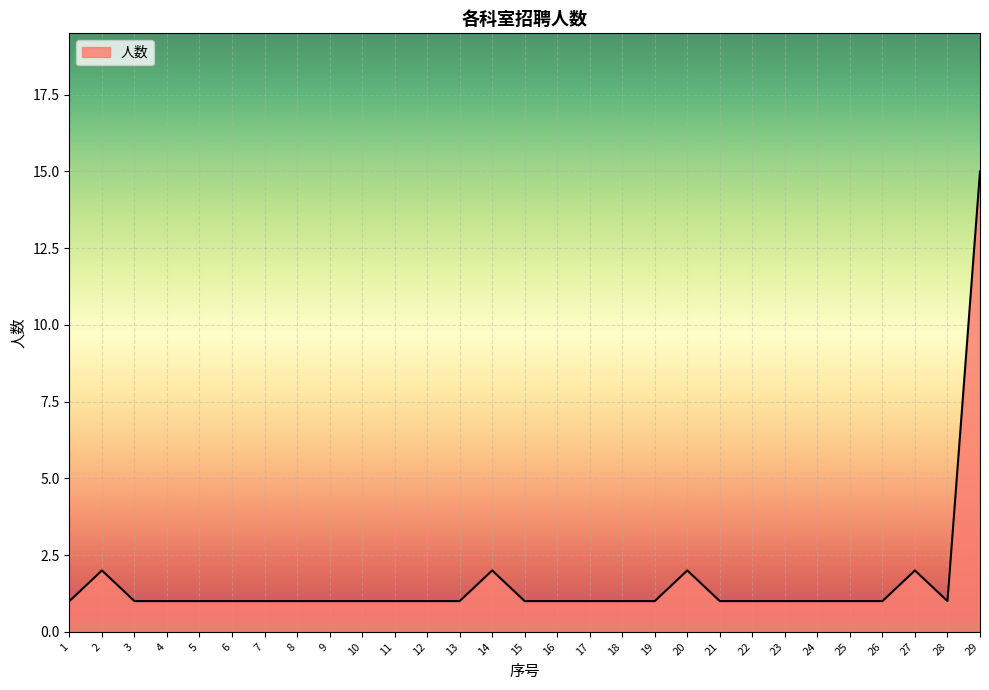

What is the greatest value displayed?

15